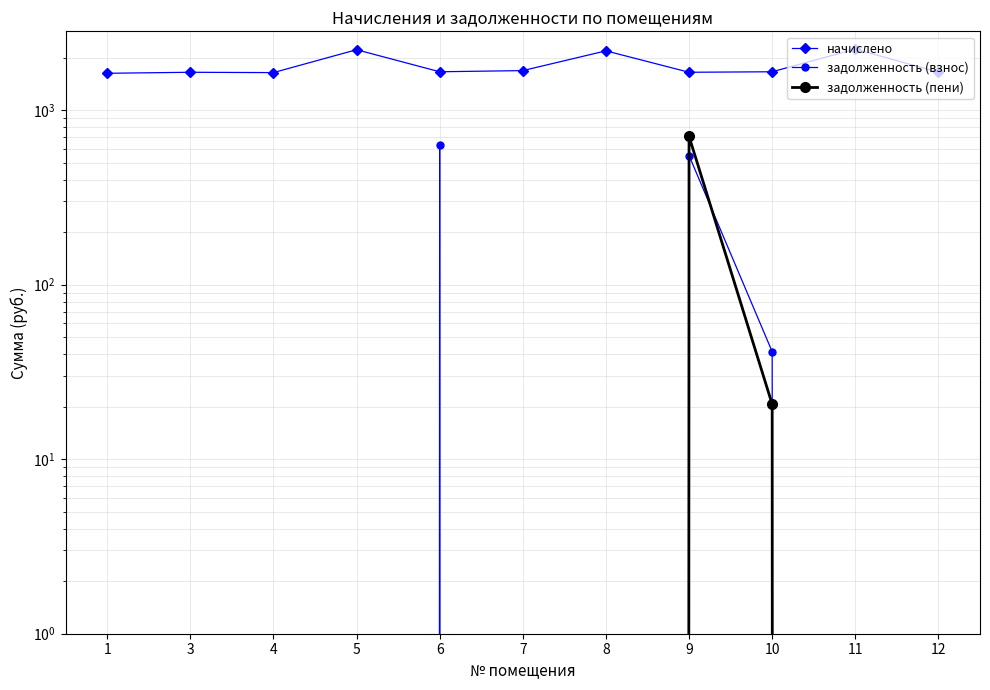

How many interior local peaks does the начислено series have?

4